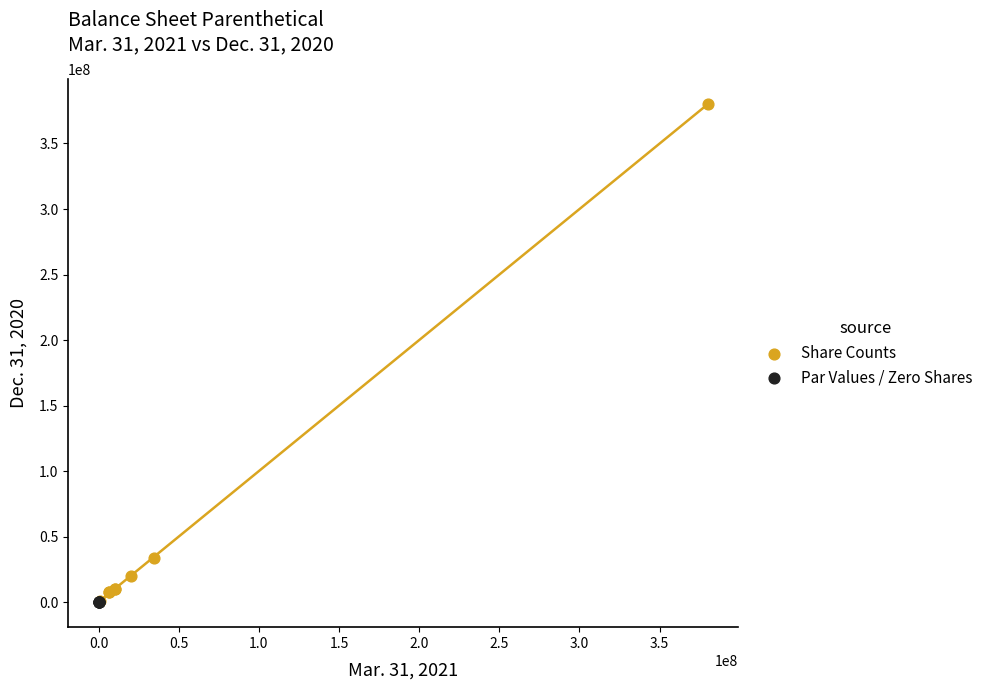

Which series reaches the maximum Y coordinate?

Share Counts